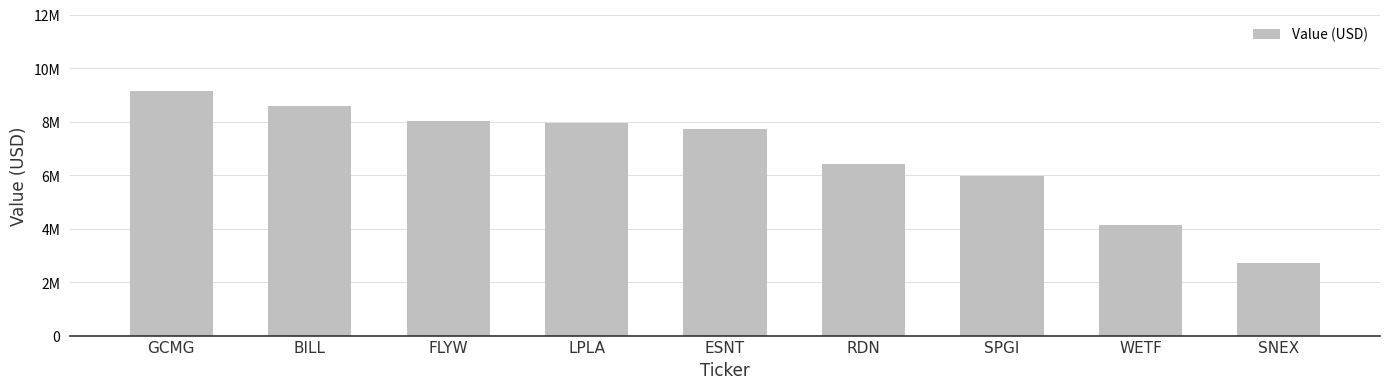

What is the difference between the maximum and minimum values?

6428000